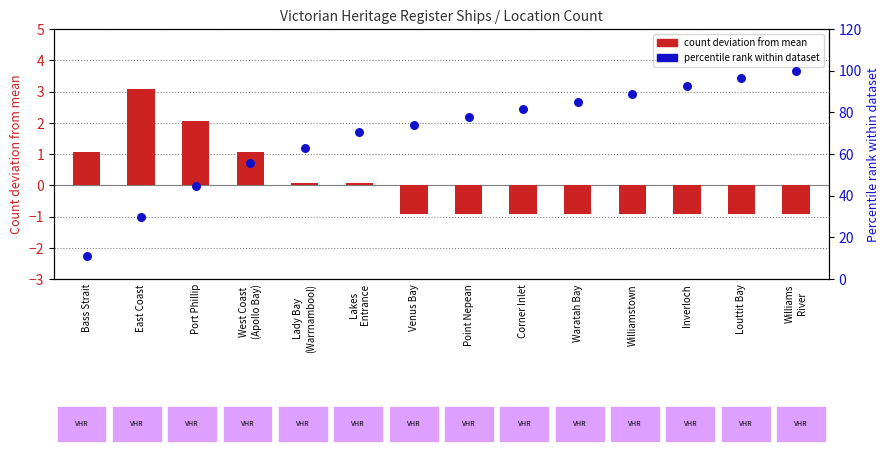

At how many categories does at least one series exceed 51?

11